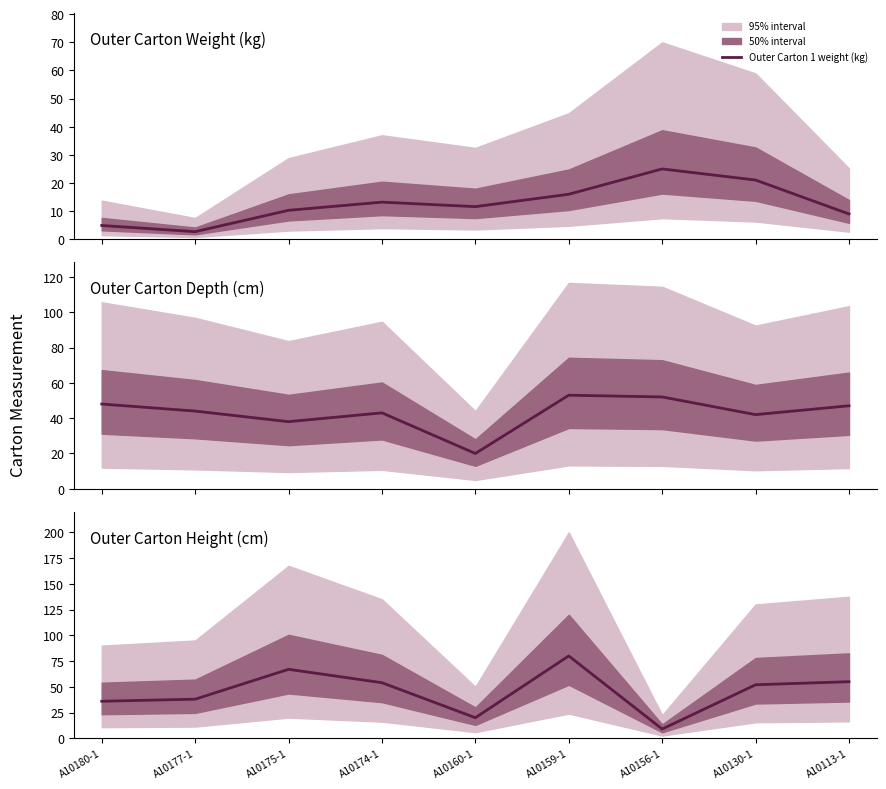

What is the total value across all series at A10175-1?

115.3